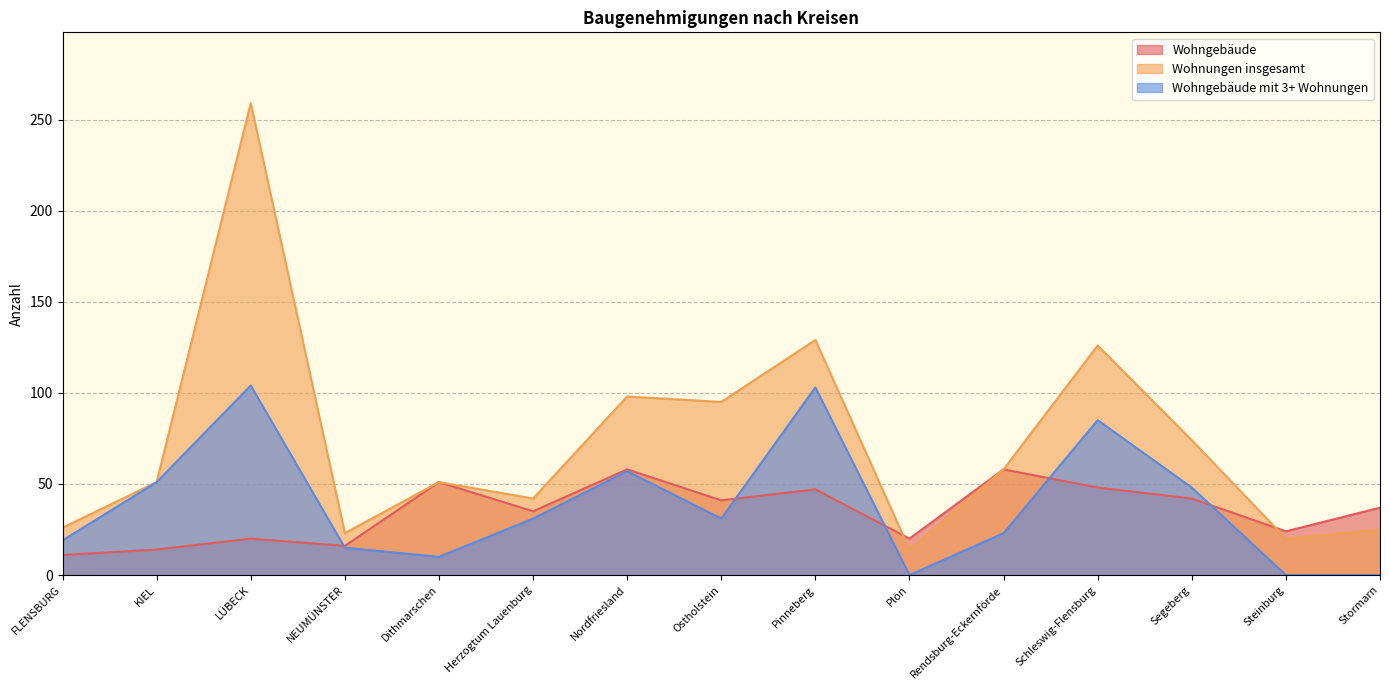

Reading left to right, list all the values displayed in this chart.

Wohngebäude: FLENSBURG=11	KIEL=14	LÜBECK=20	NEUMÜNSTER=16	Dithmarschen=51	Herzogtum Lauenburg=35	Nordfriesland=58	Ostholstein=41	Pinneberg=47	Plön=20	Rendsburg-Eckernförde=58	Schleswig-Flensburg=48	Segeberg=42	Steinburg=24	Stormarn=37
Wohnungen insgesamt: FLENSBURG=26	KIEL=51	LÜBECK=259	NEUMÜNSTER=23	Dithmarschen=51	Herzogtum Lauenburg=42	Nordfriesland=98	Ostholstein=95	Pinneberg=129	Plön=14	Rendsburg-Eckernförde=58	Schleswig-Flensburg=126	Segeberg=74	Steinburg=20	Stormarn=25
Wohngebäude mit 3+ Wohnungen: FLENSBURG=19	KIEL=51	LÜBECK=104	NEUMÜNSTER=15	Dithmarschen=10	Herzogtum Lauenburg=31	Nordfriesland=57	Ostholstein=31	Pinneberg=103	Plön=0	Rendsburg-Eckernförde=23	Schleswig-Flensburg=85	Segeberg=48	Steinburg=0	Stormarn=0